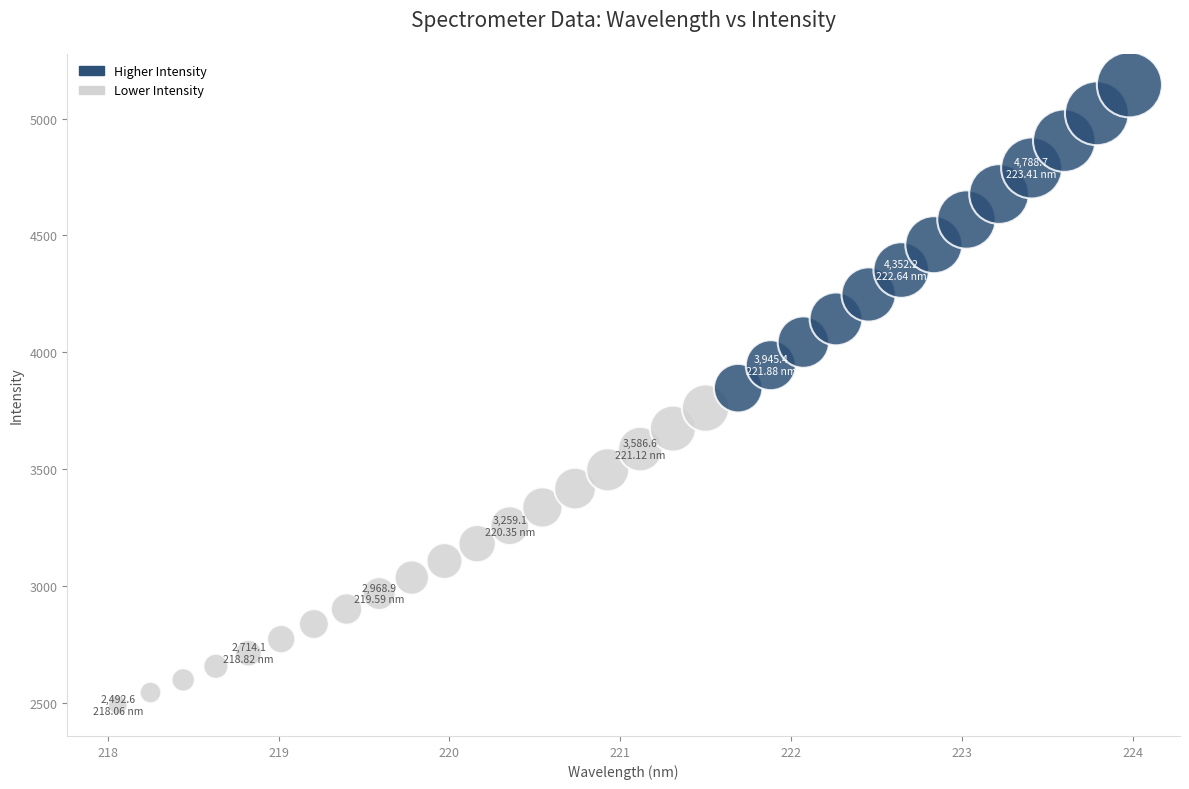

What is the range of Y values (max minus min)?

2651.7